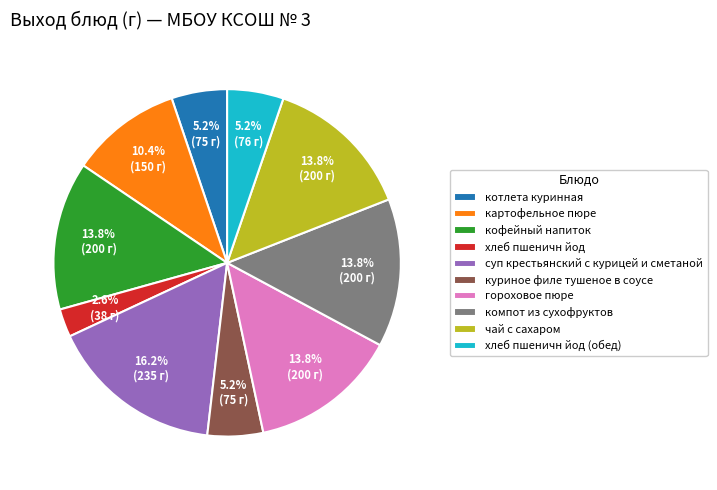

The картофельное пюре slice represents 2% of the pie. True or false?

False